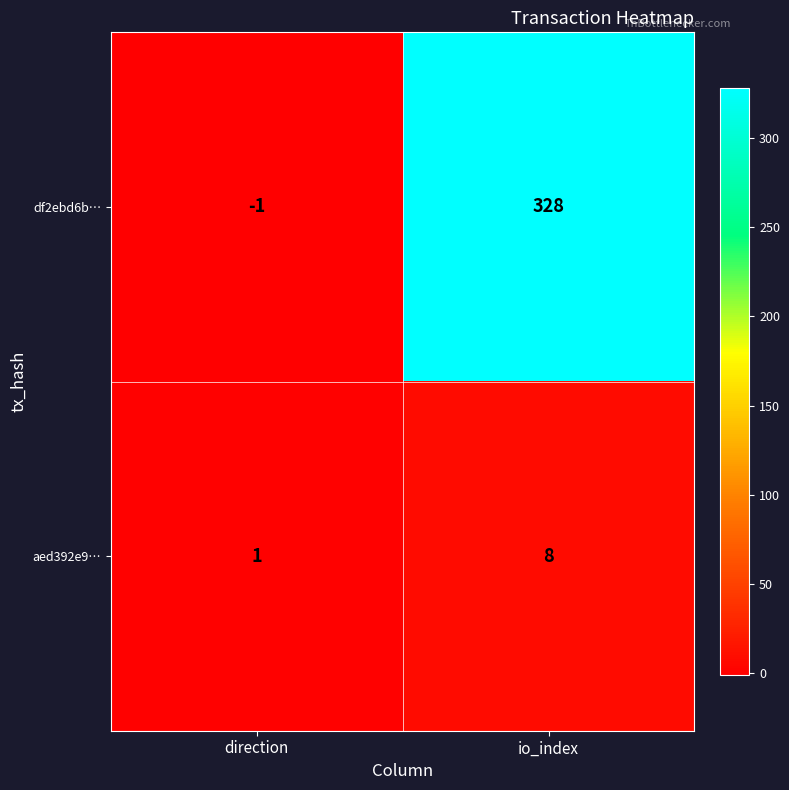

Which series changed the most between direction and io_index?

df2ebd6b…